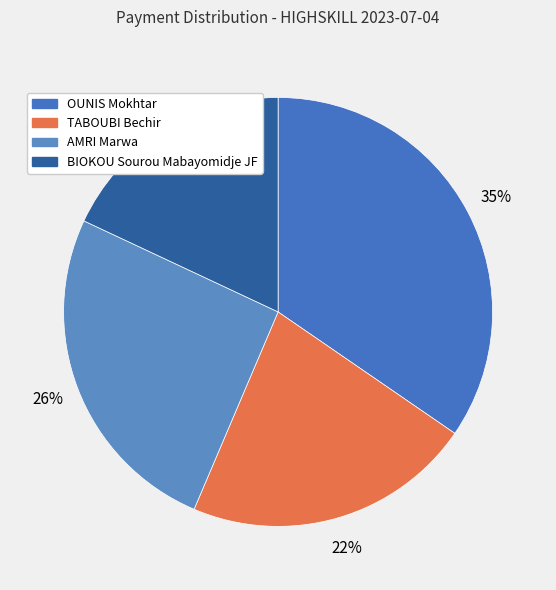

What is the smallest slice in the pie chart?

BIOKOU Sourou Mabayomidje JF